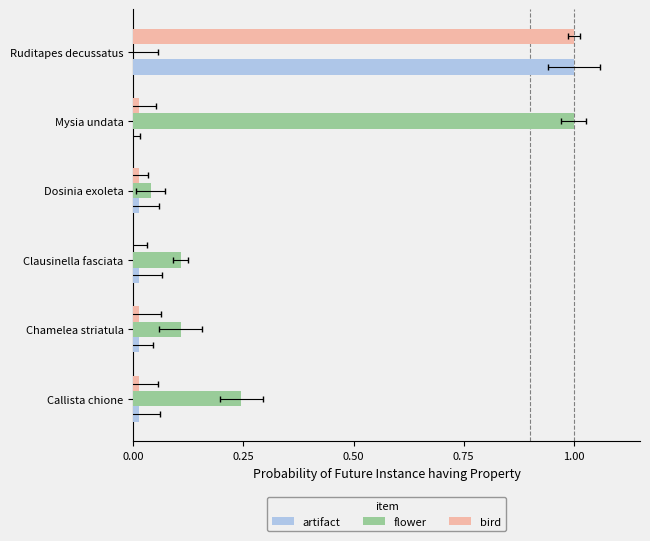

What is the sum of all bird values?

1.1